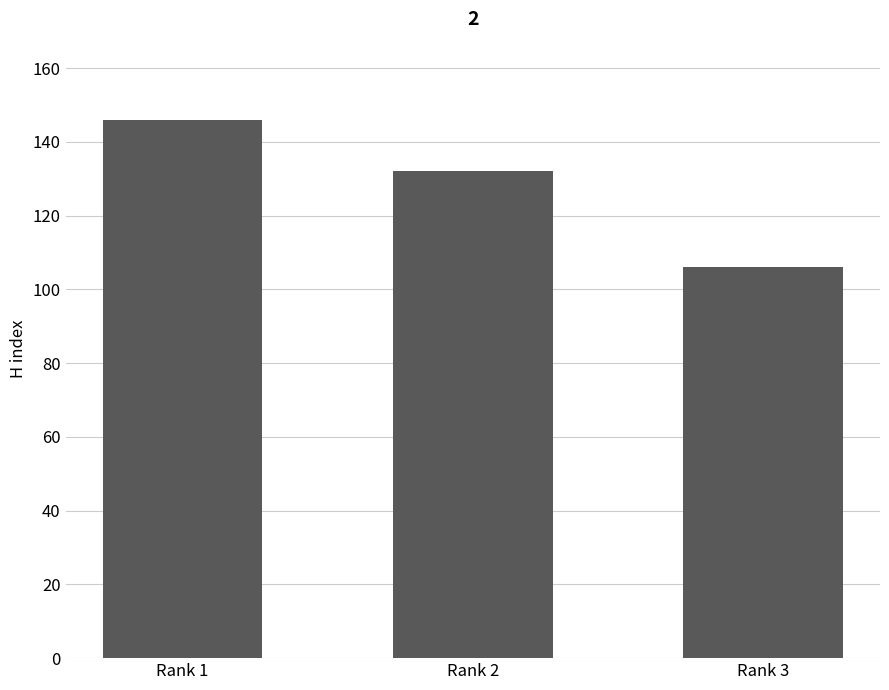

True or false: the data shows 220 at Rank 1.

False